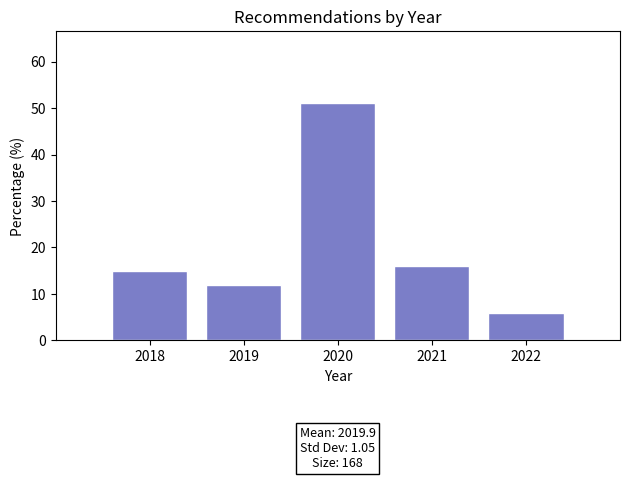

Which range on the x-axis has the tallest bar?

2019.5 to 2020.5